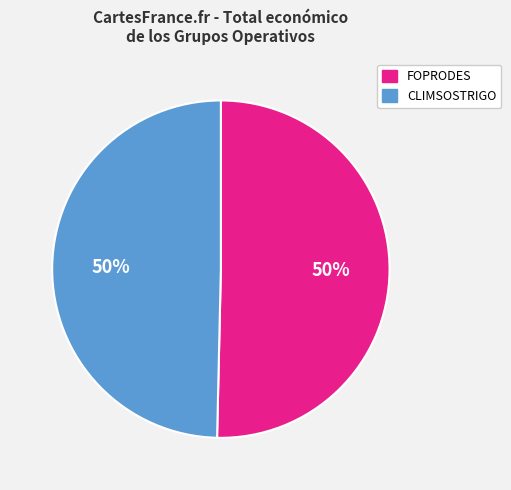

What is the ratio of the value at FOPRODES to the value at CLIMSOSTRIGO?

1.0